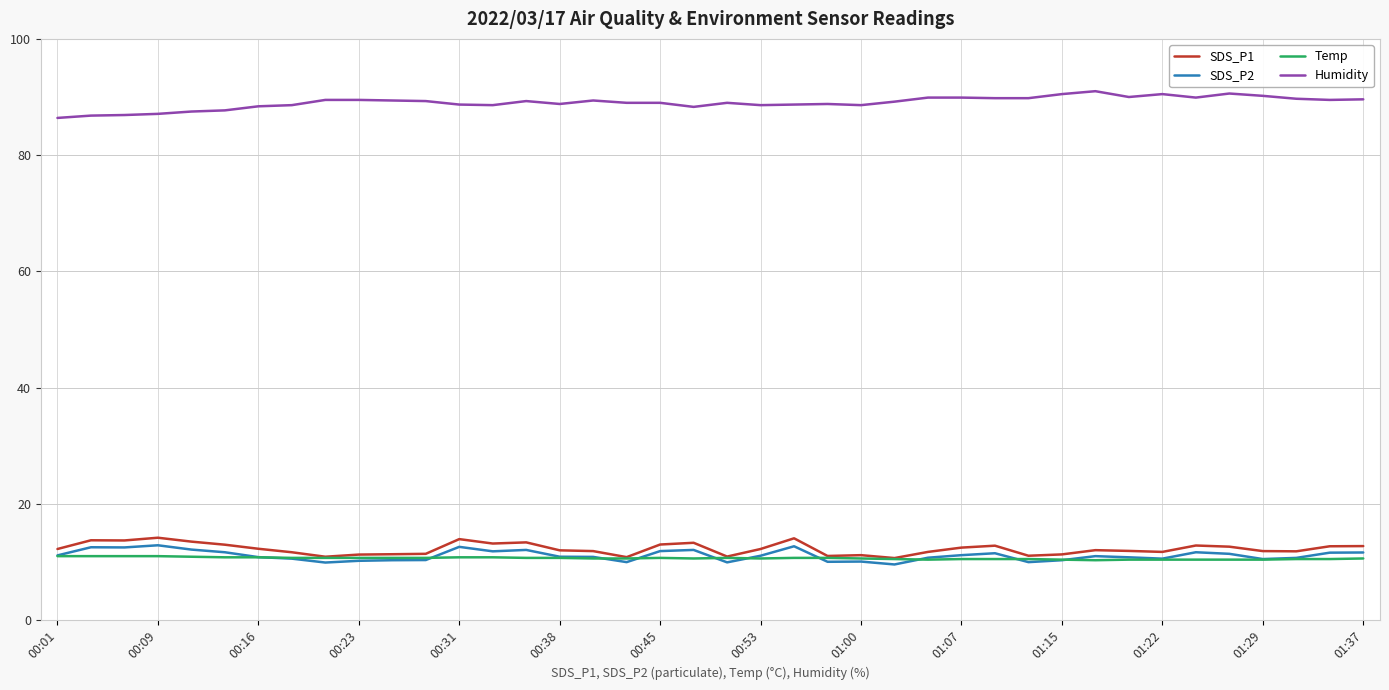

True or false: Humidity and Temp cross at least once.

False